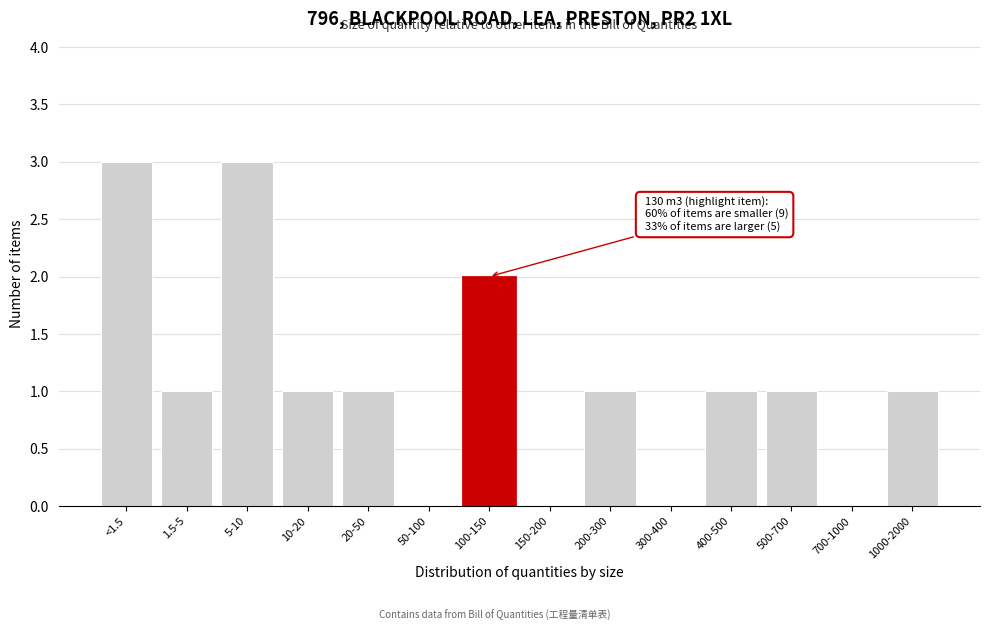

Reading left to right, list all the values displayed in this chart.

<1.5=3	1.5-5=1	5-10=3	10-20=1	20-50=1	50-100=0	100-150=2	150-200=0	200-300=1	300-400=0	400-500=1	500-700=1	700-1000=0	1000-2000=1